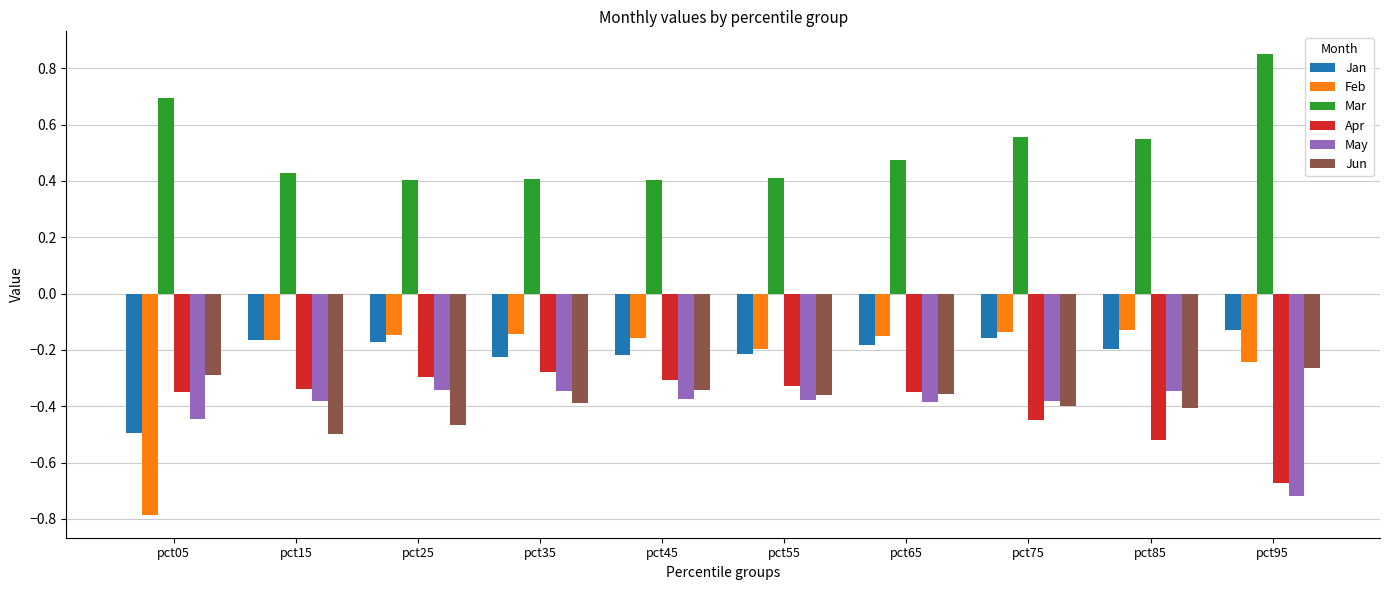

Is the value of May at pct75 greater than the value of Jan at pct15?

No